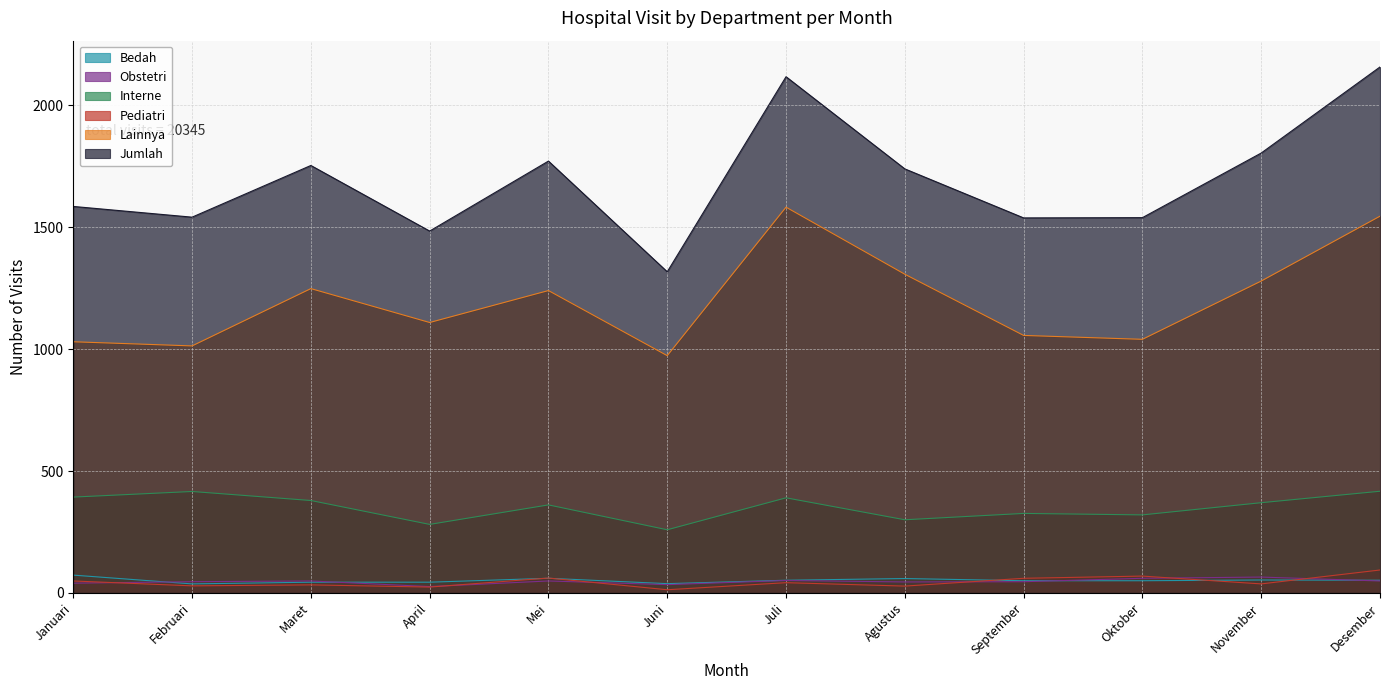

The value of Interne at Februari is 692. True or false?

False